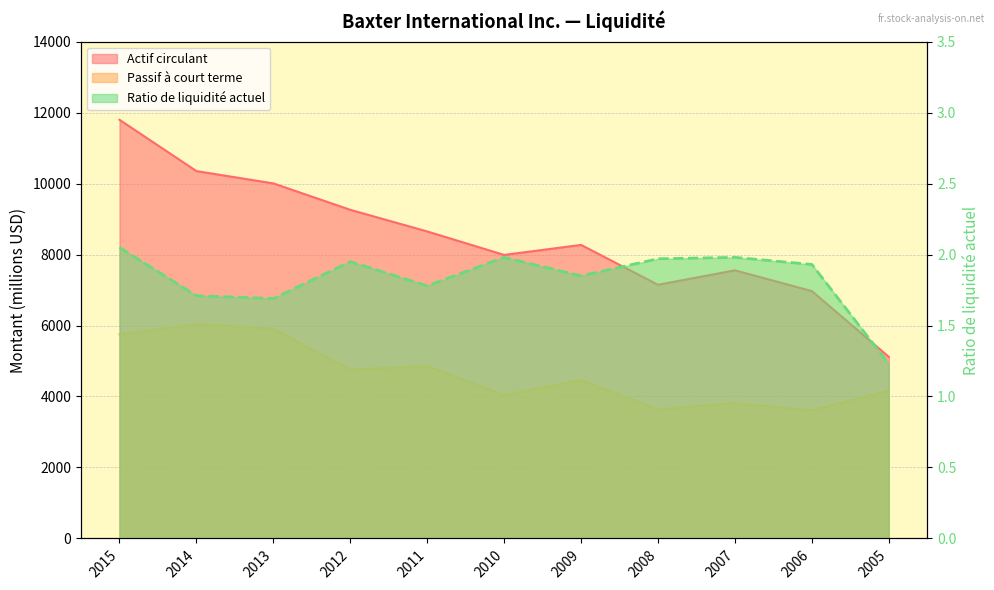

List the labels in order of Passif à court terme value, smallest first.

2006, 2008, 2007, 2010, 2005, 2009, 2012, 2011, 2015, 2013, 2014